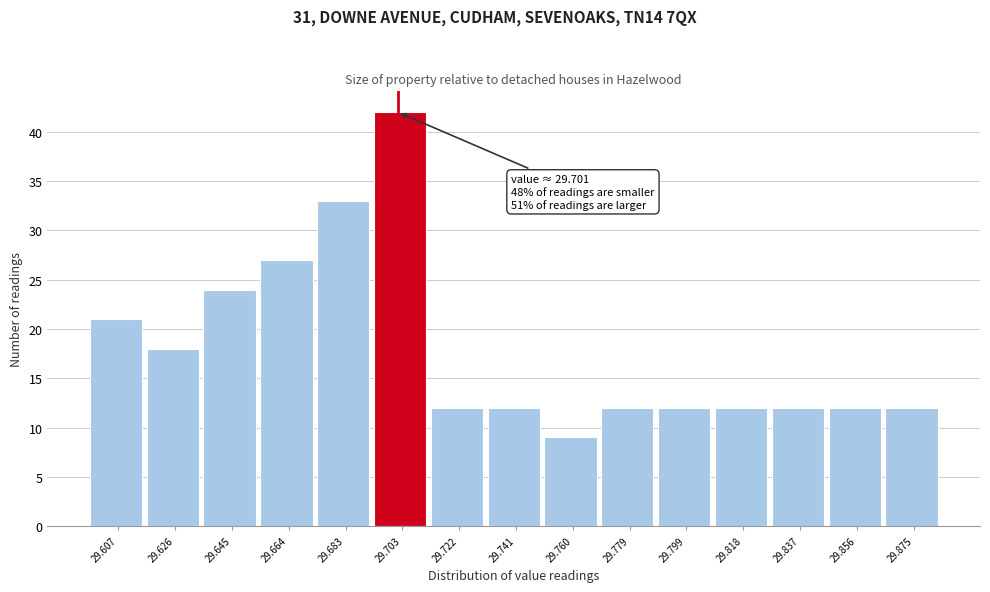

Which range on the x-axis has the tallest bar?

29.694 to 29.712